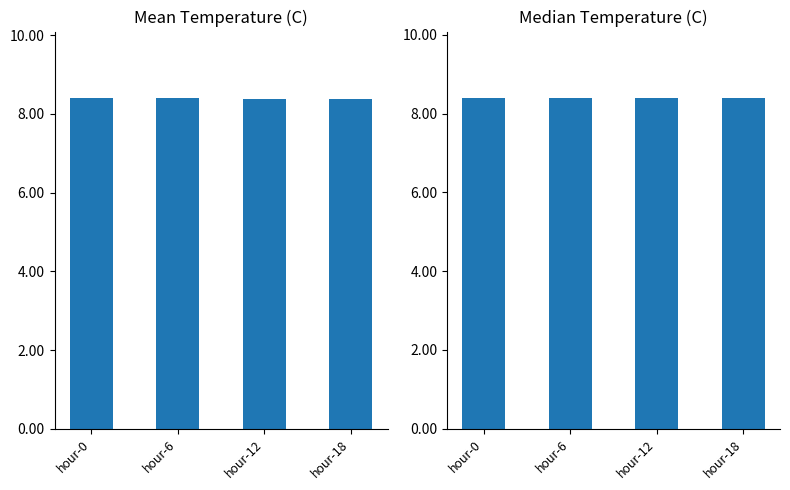

True or false: Mean Value has a value of 12.8 at hour-6.

False